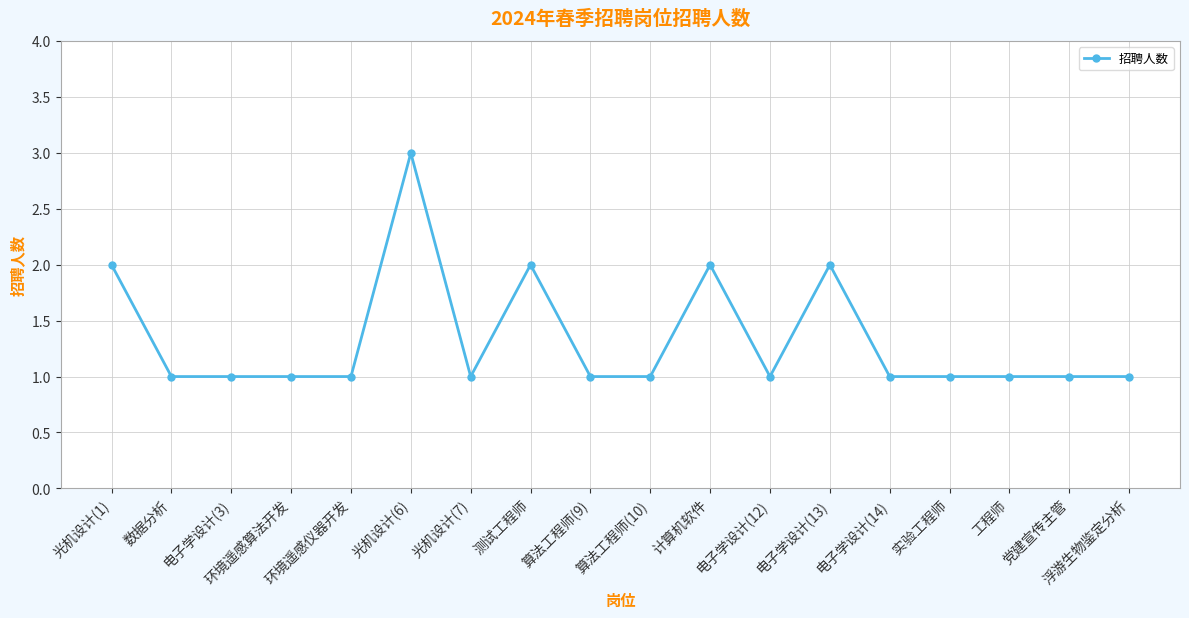

What is the change in value from 光机设计(7) to 计算机软件?

+1